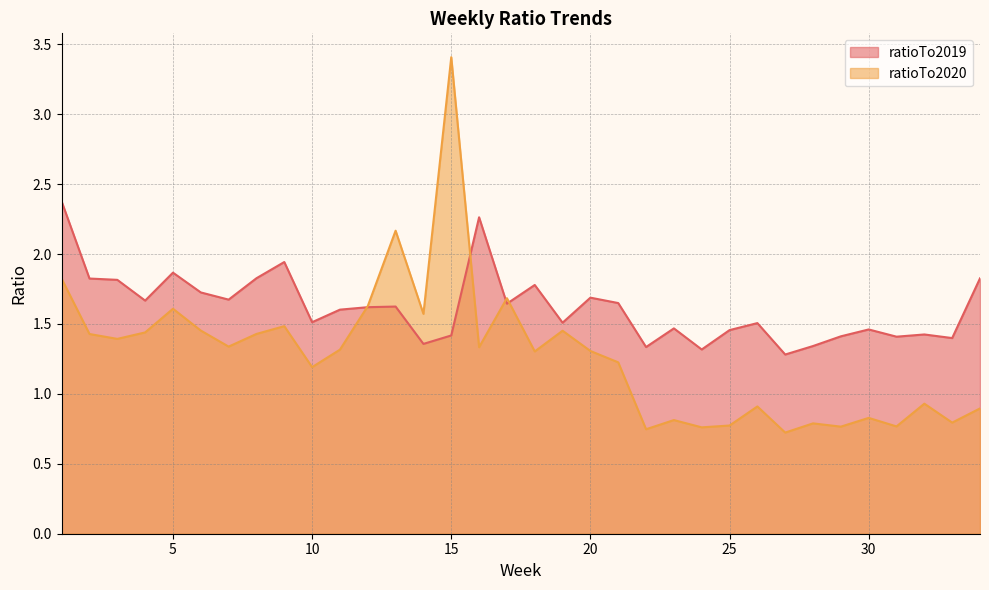

How many interior local peaks does the ratioTo2020 series have?

11